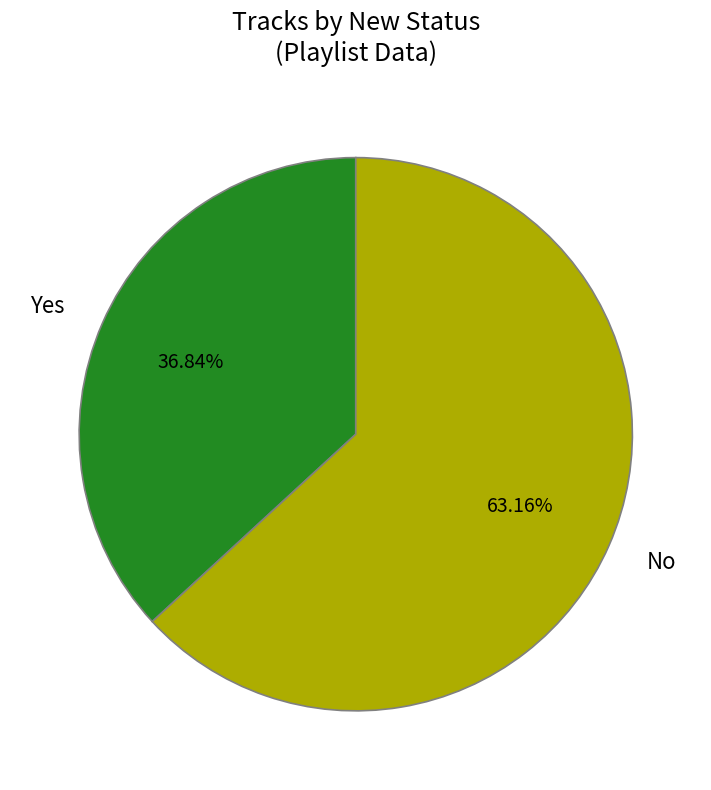

To the nearest percent, what portion does No represent?

63%